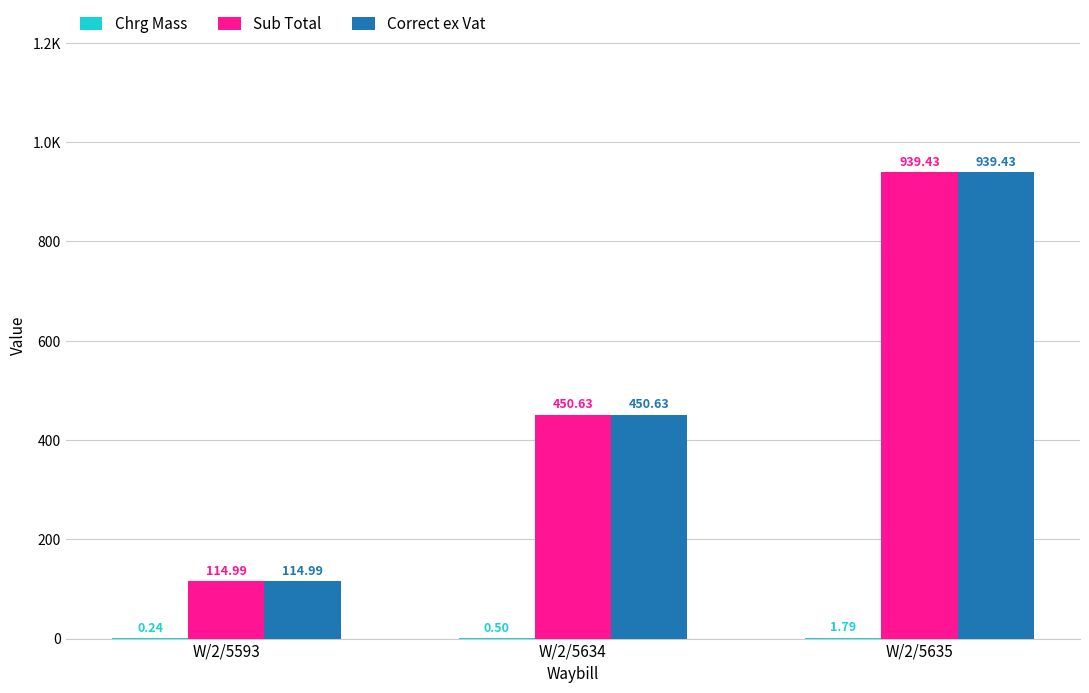

Between W/2/5593 and W/2/5634, which is larger?

W/2/5634